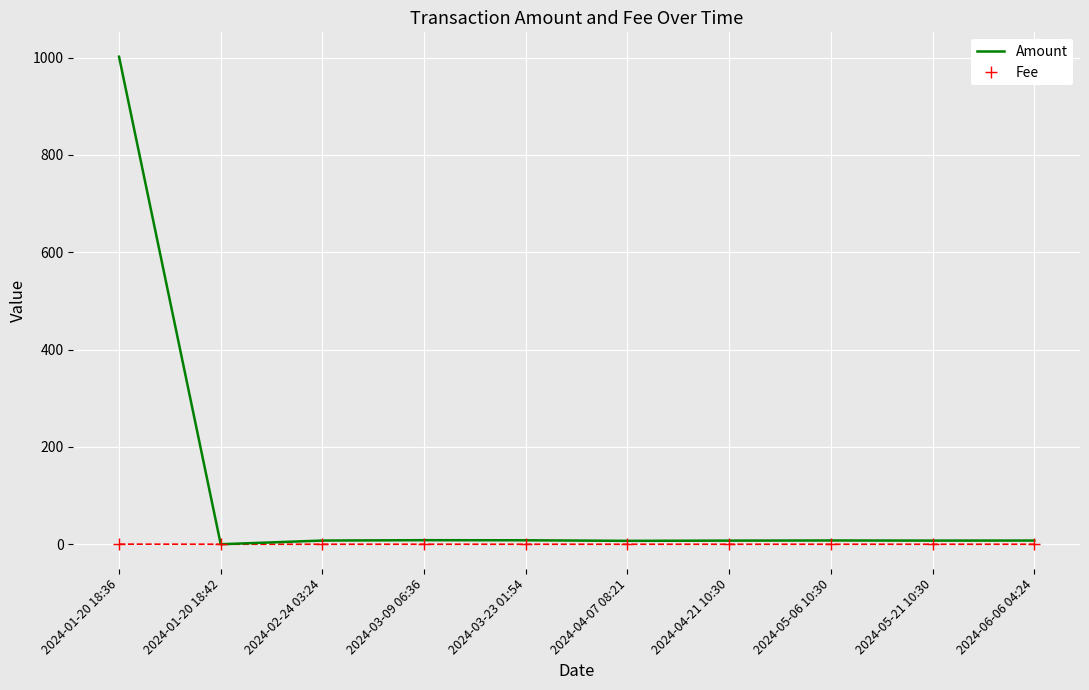

Which series has the widest spread of values?

Amount